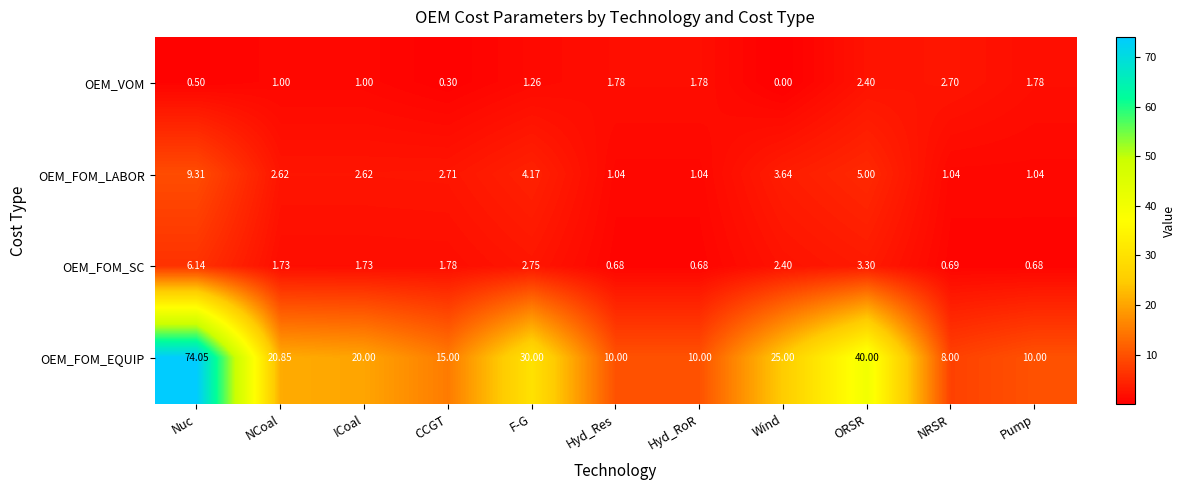

Rank the series at Wind from highest to lowest value.

OEM_FOM_EQUIP, OEM_FOM_LABOR, OEM_FOM_SC, OEM_VOM